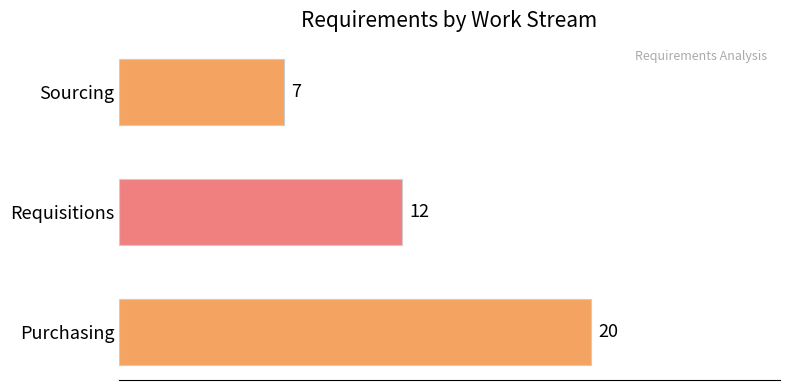

What is the sum of all values?

39